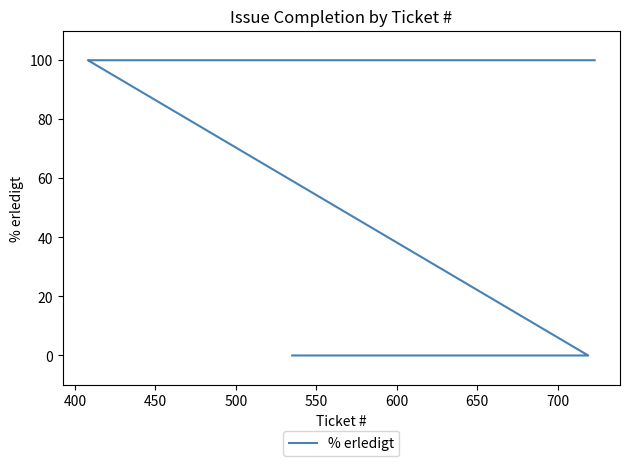

How many lines are shown in the chart?

1